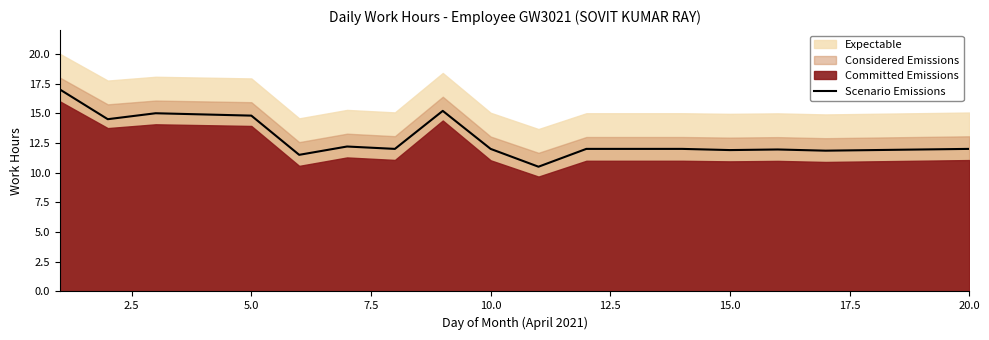

What is the lowest value of the Scenario Emissions series?

10.5